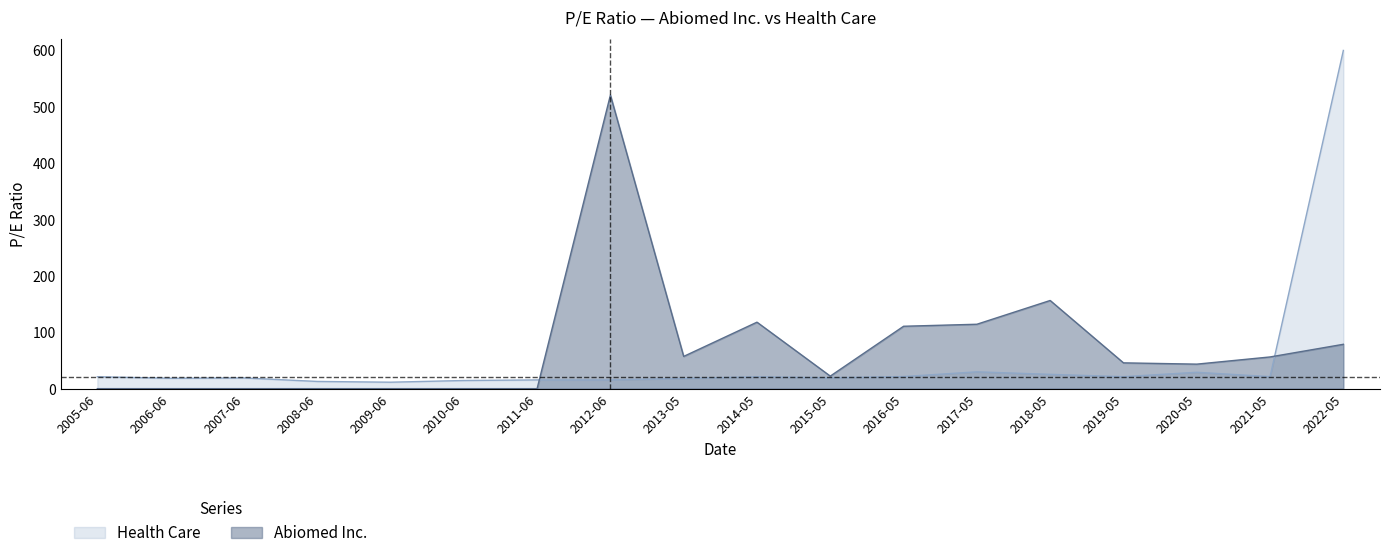

How many intersections are there between Abiomed Inc. and Health Care?

2